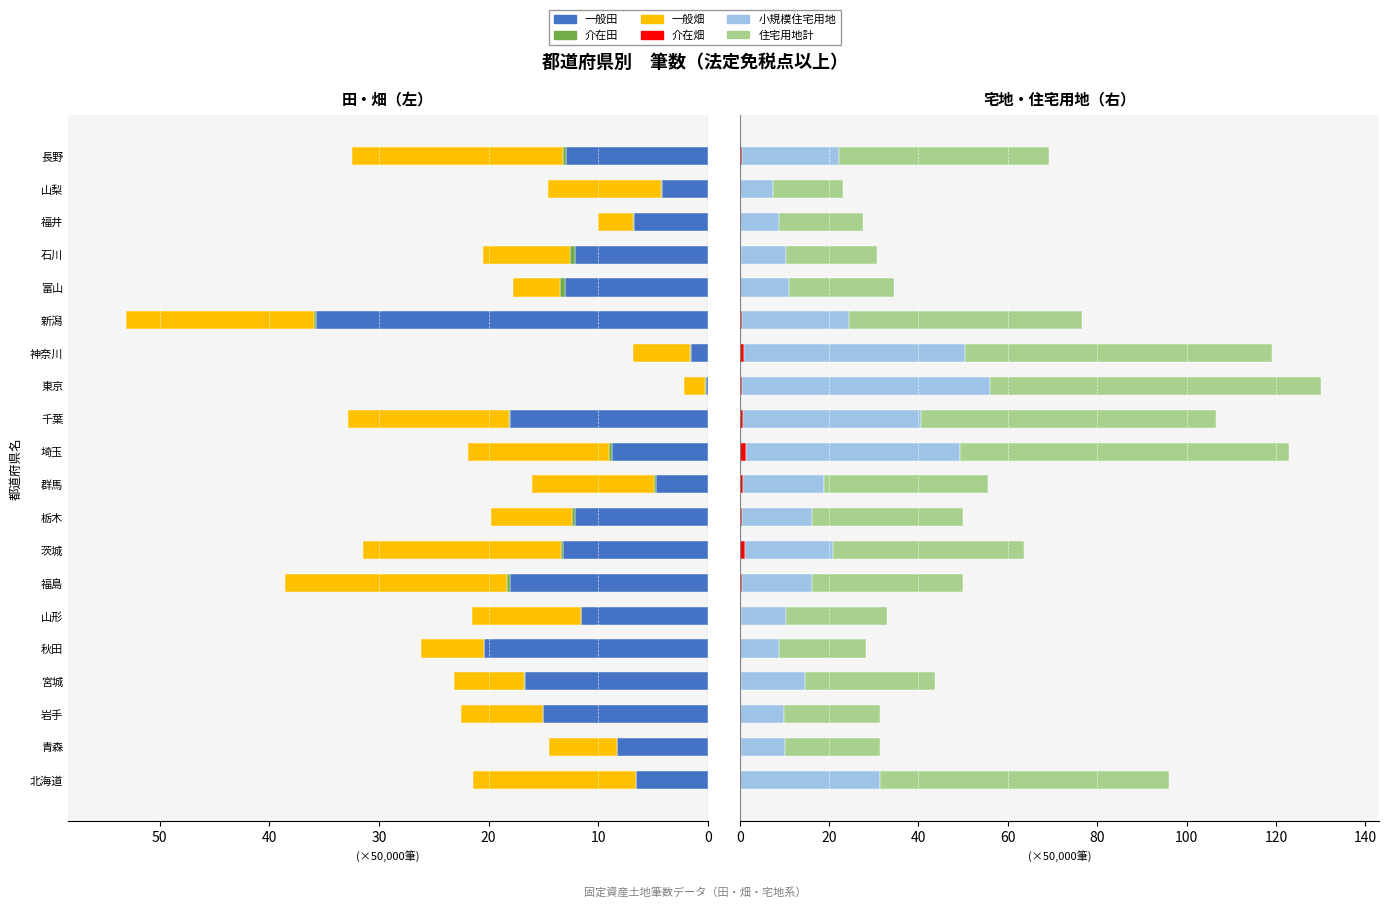

The 小規模住宅用地 series shows 12.6 at 新潟. True or false?

False